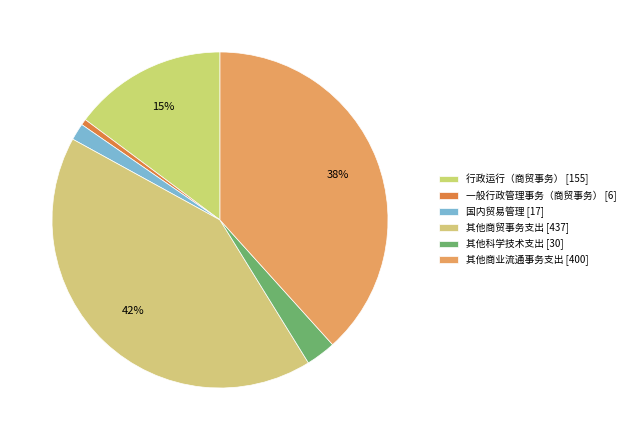

Does 其他科学技术支出 represent more than half of the total?

No